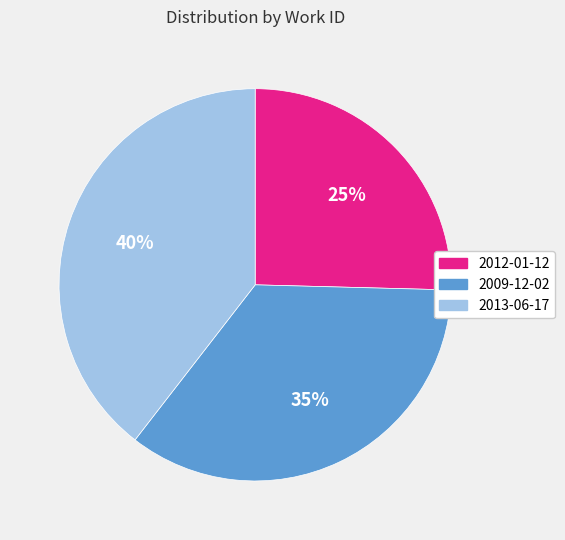

How many segments does this pie chart have?

3